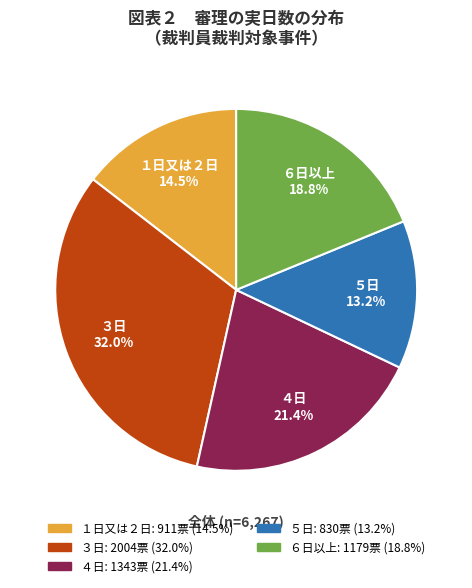

Which category has the smallest portion of the pie?

５日